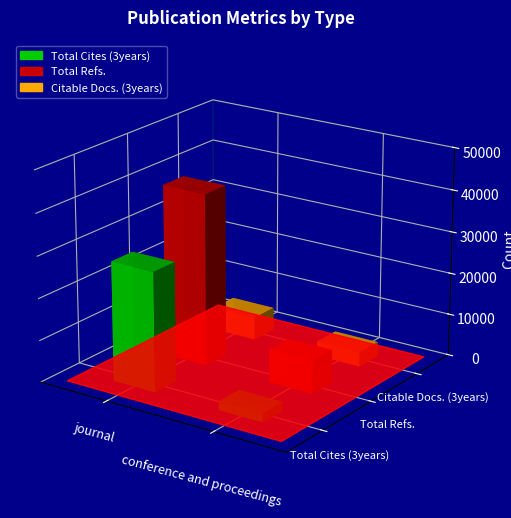

Reading right to left, extract all data points from this chart.

Total Cites (3years): conference and proceedings=2111	journal=28536
Total Refs.: conference and proceedings=7909	journal=41106
Citable Docs. (3years): conference and proceedings=3456	journal=5483